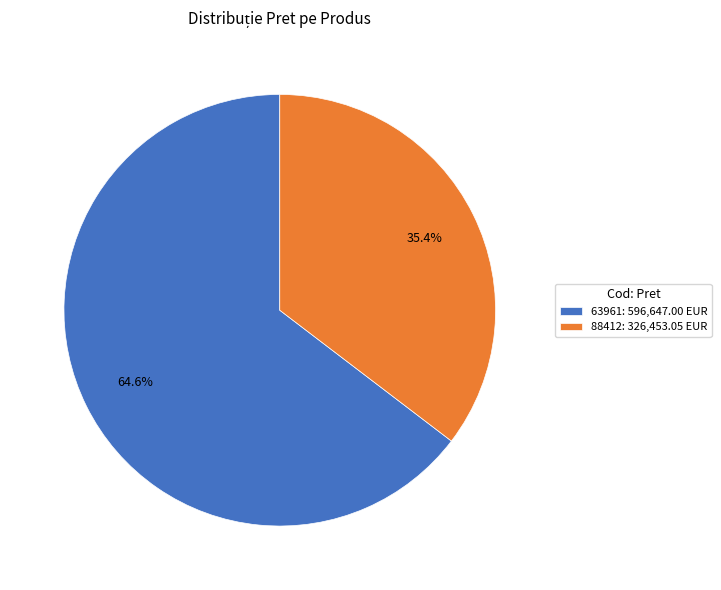

What percentage is the 63961 slice, to the nearest percent?

65%